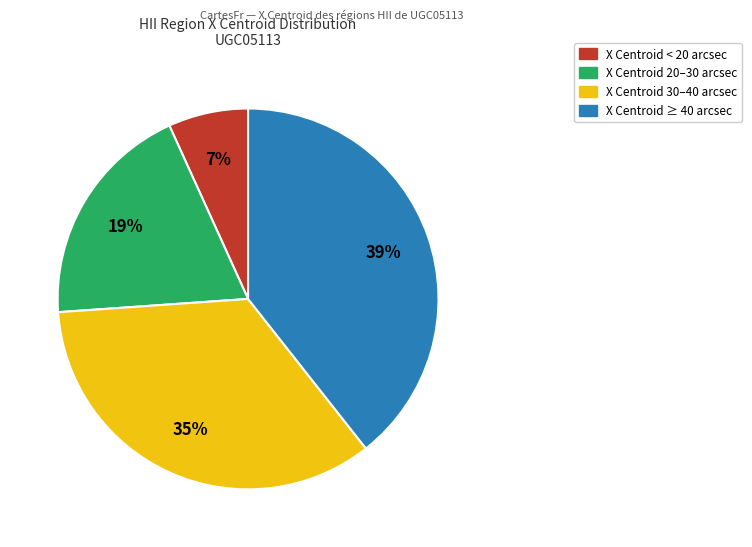

Is there any slice that represents more than half of the pie?

No